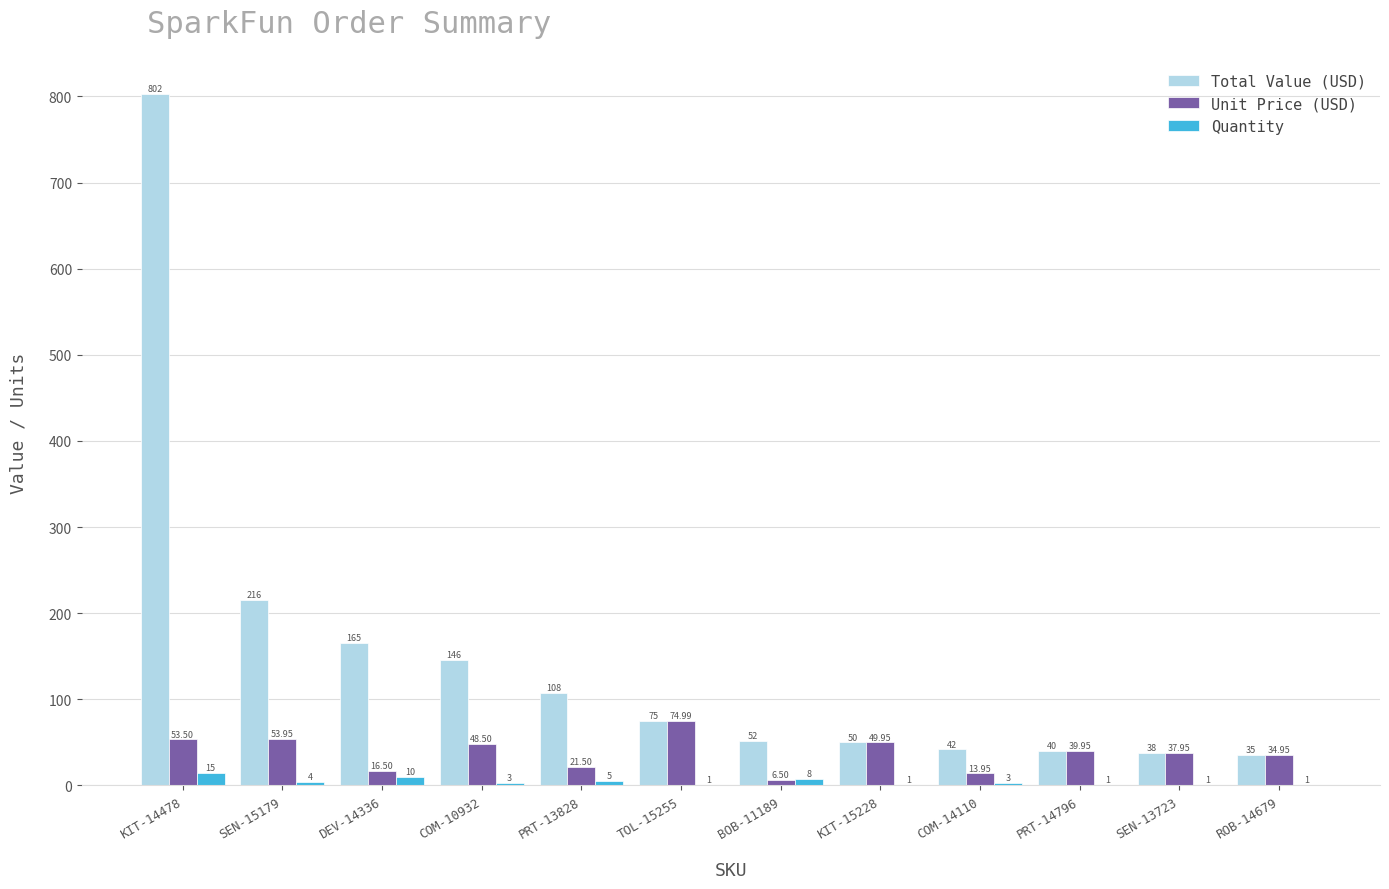

At which category is the sum across all series the highest?

KIT-14478